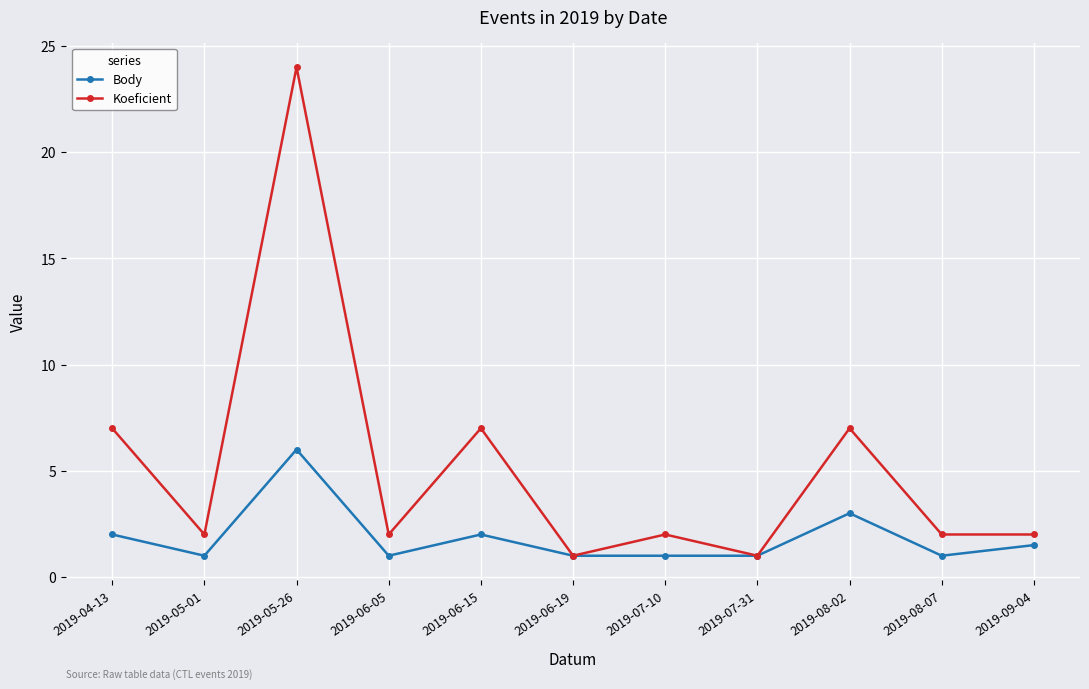

What is the average value of the Body series?

1.9